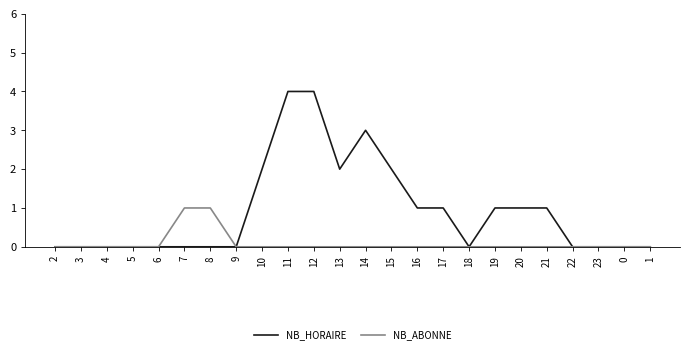

How many lines are shown in the chart?

2